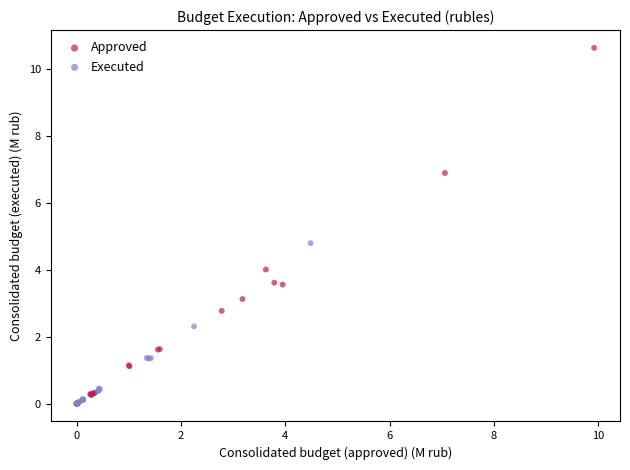

What are all the series names shown in the legend?

Approved, Executed